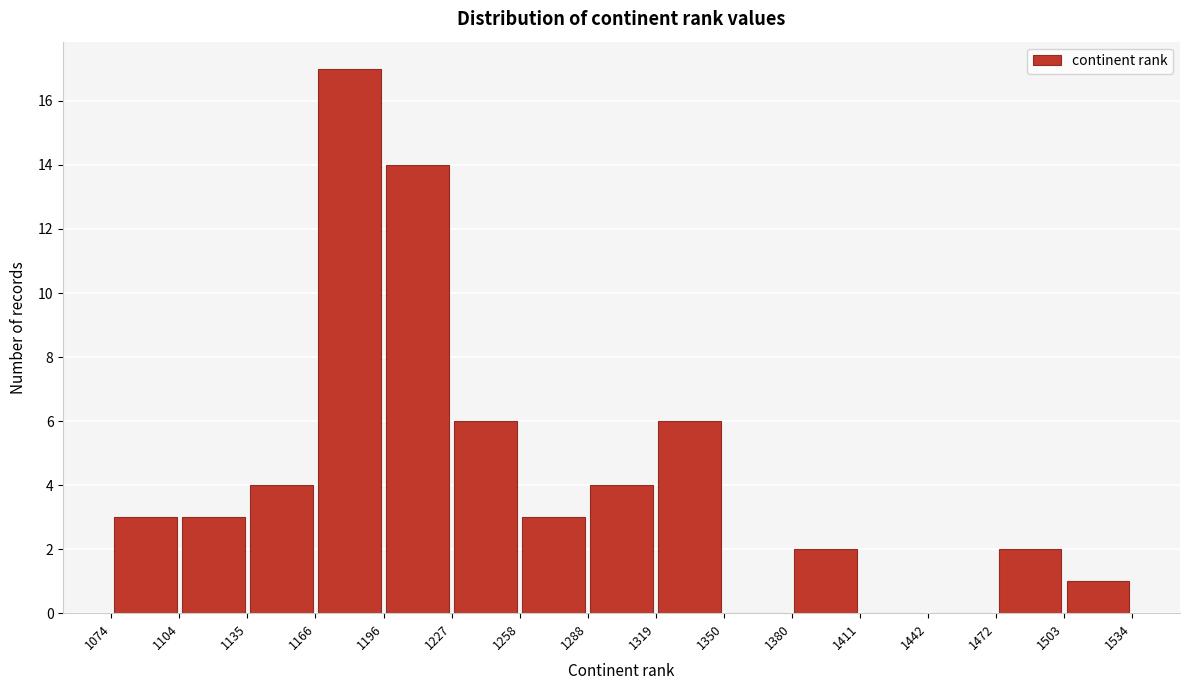

Which range on the x-axis has the tallest bar?

1166 to 1196